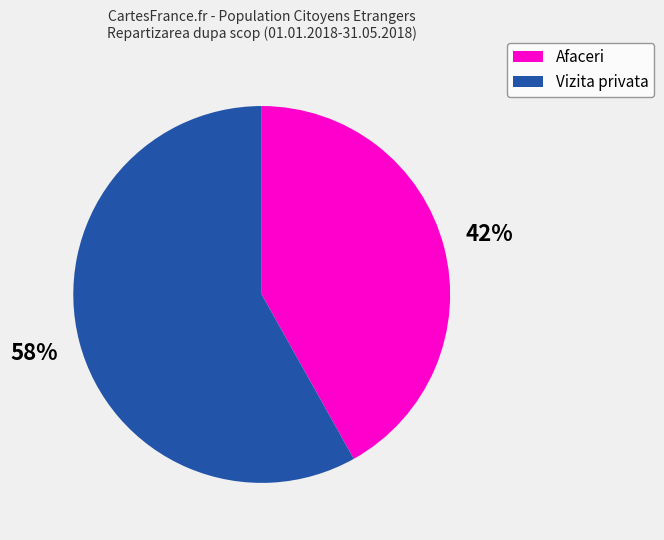

To the nearest percent, what is the difference between the largest and smallest slice percentages?

16%